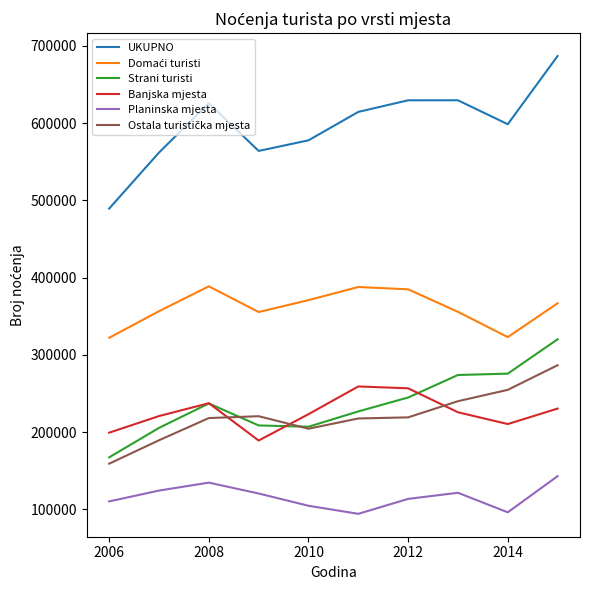

Which series has the largest range (max minus min)?

UKUPNO